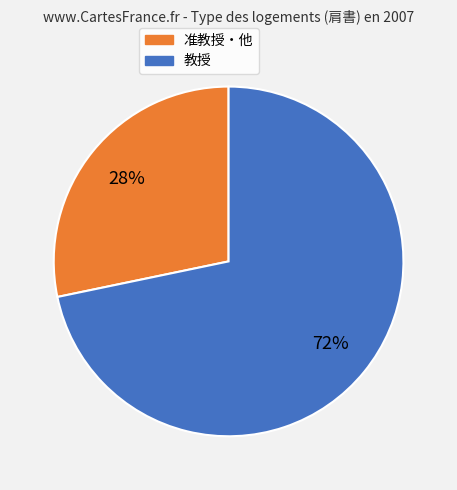

How many segments does this pie chart have?

2